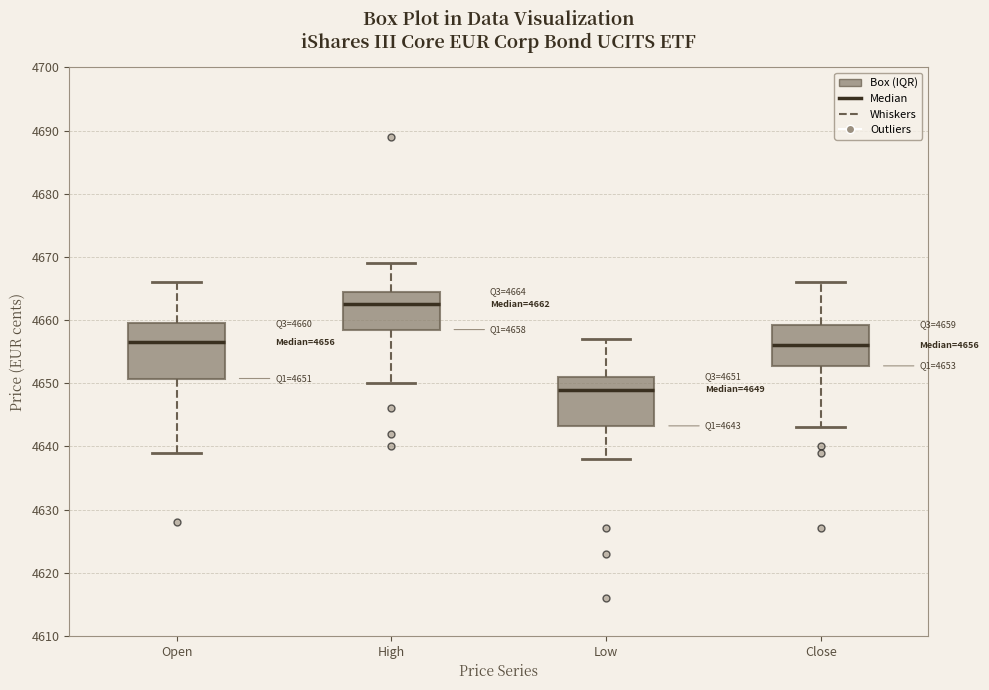

Which box has the lowest median line?

Low